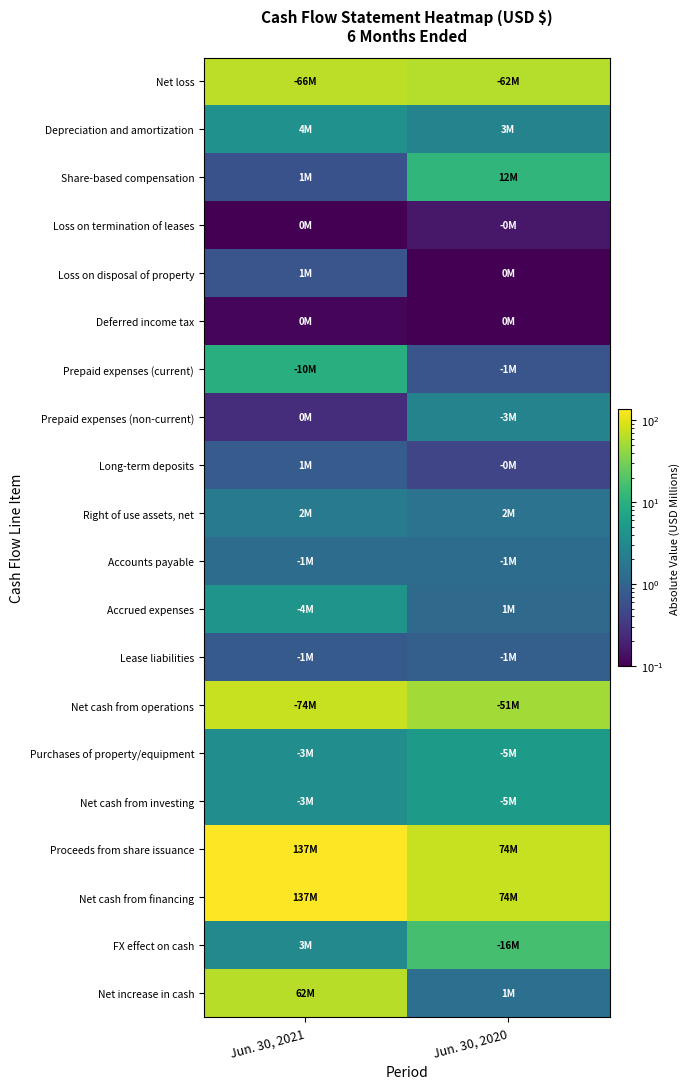

Which series has the largest total across all categories?

Proceeds from share issuance